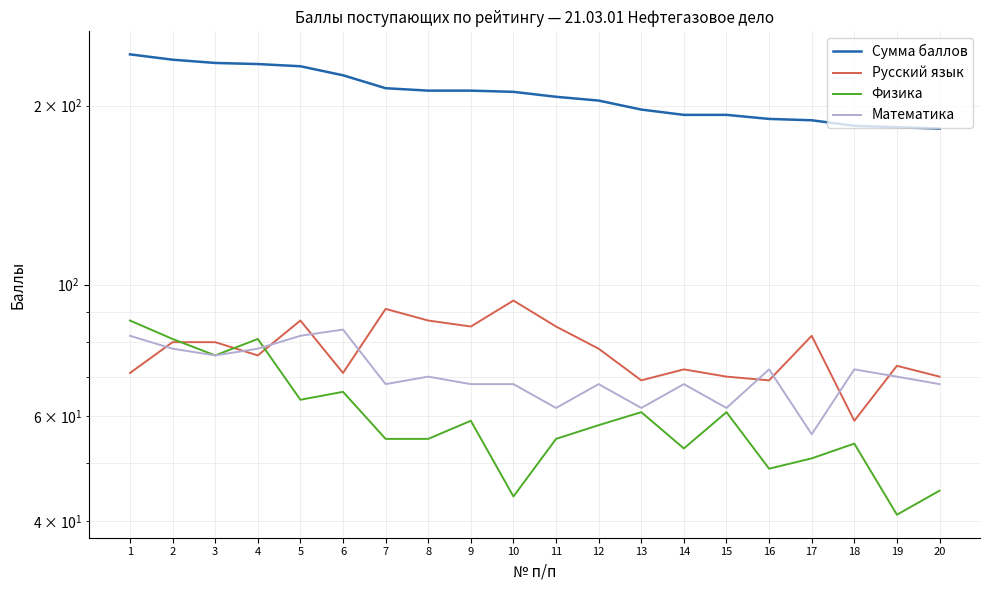

The value of Физика at 11 is 55. True or false?

True